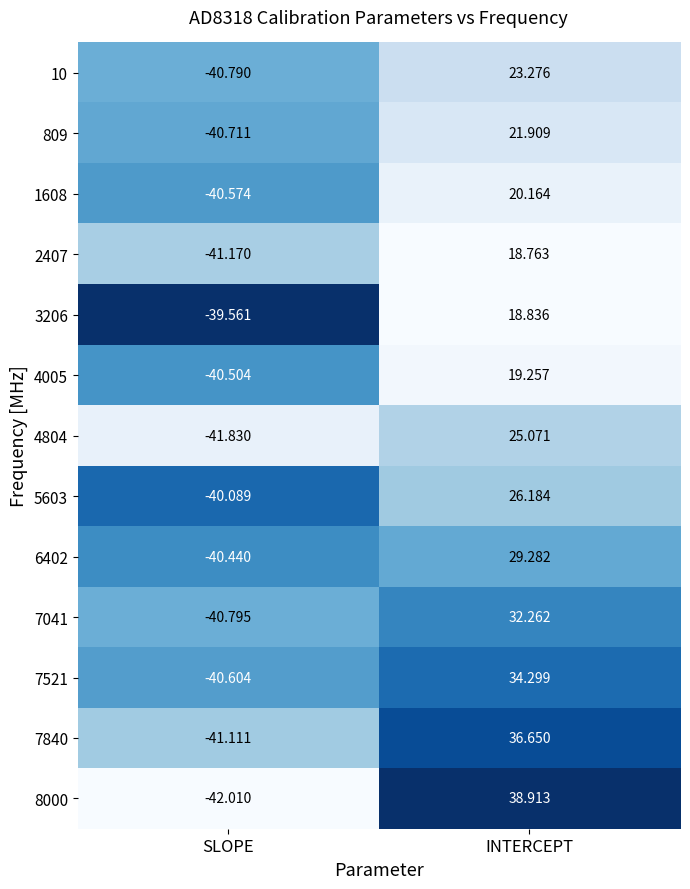

At which label does 7521 first exceed 34?

INTERCEPT